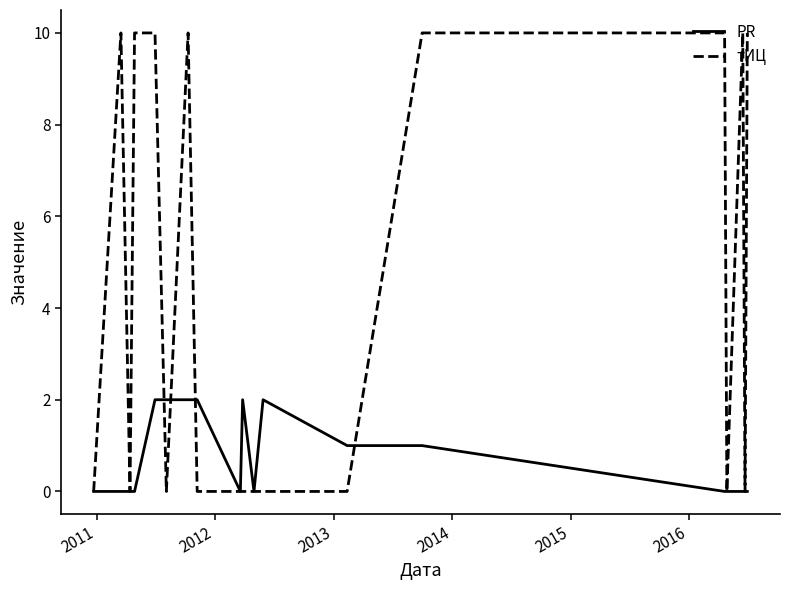

Which series has the largest range (max minus min)?

тИЦ